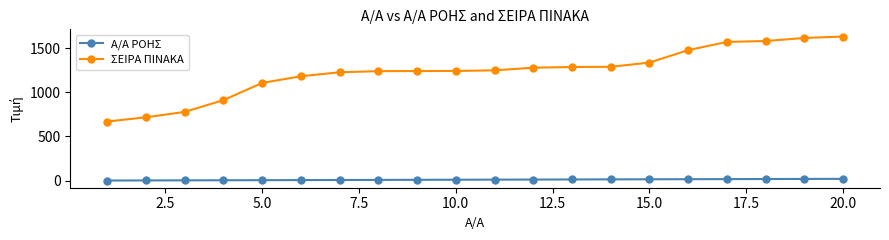

What is the difference between the maximum and second lowest values in the Α/Α ΡΟΗΣ series?

18